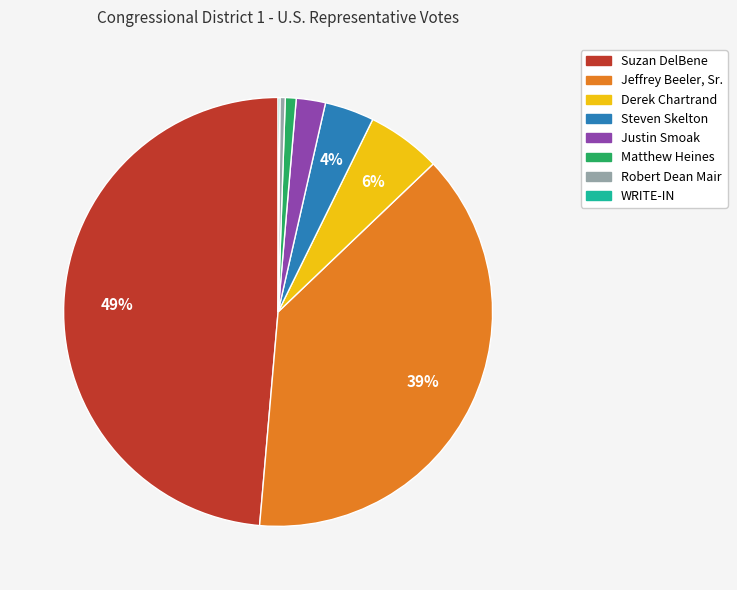

Between Jeffrey Beeler, Sr. and Justin Smoak, which is larger?

Jeffrey Beeler, Sr.